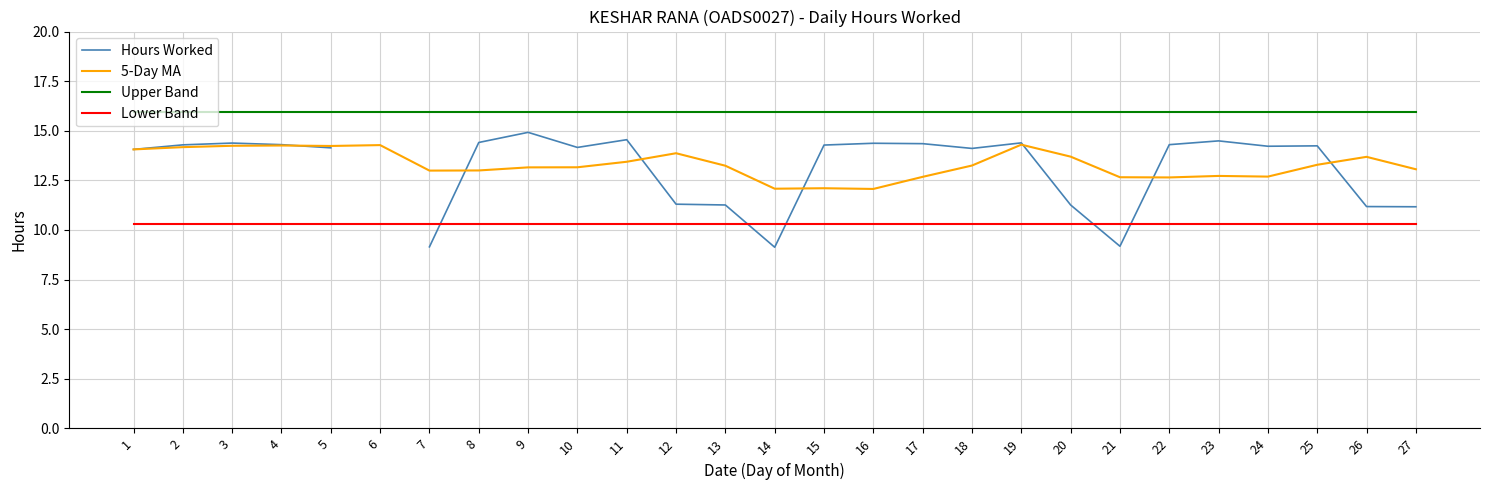

Count the number of data series in this chart.

4